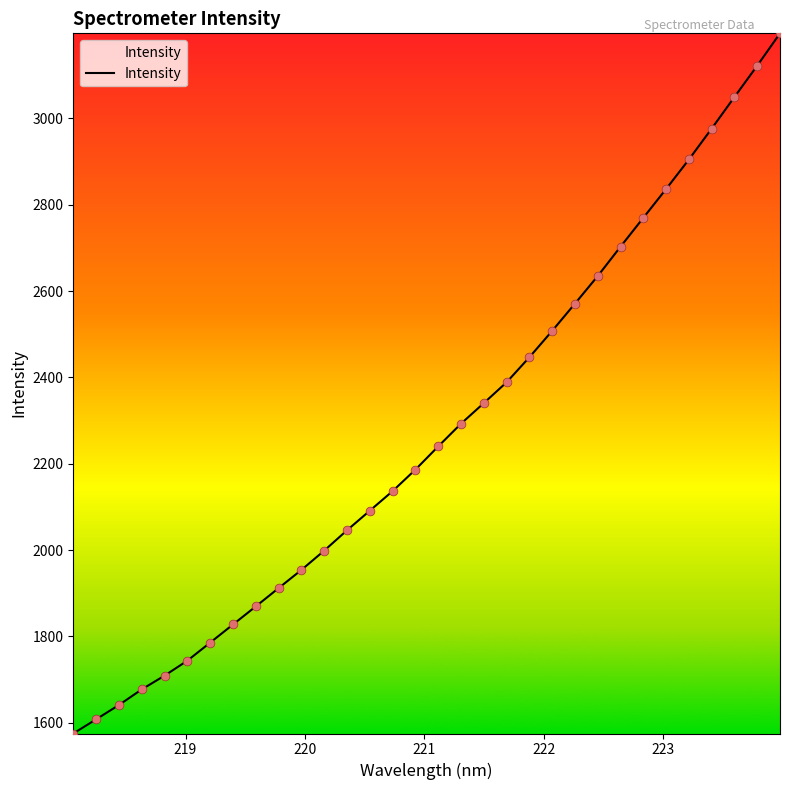

What is the minimum value shown in the chart?

1575.1